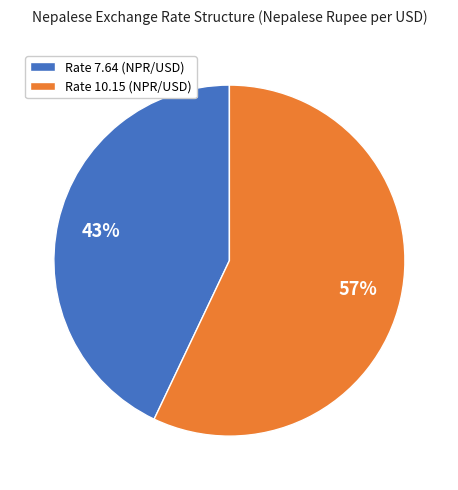

To the nearest percent, what is the difference between the largest and smallest slice percentages?

14%